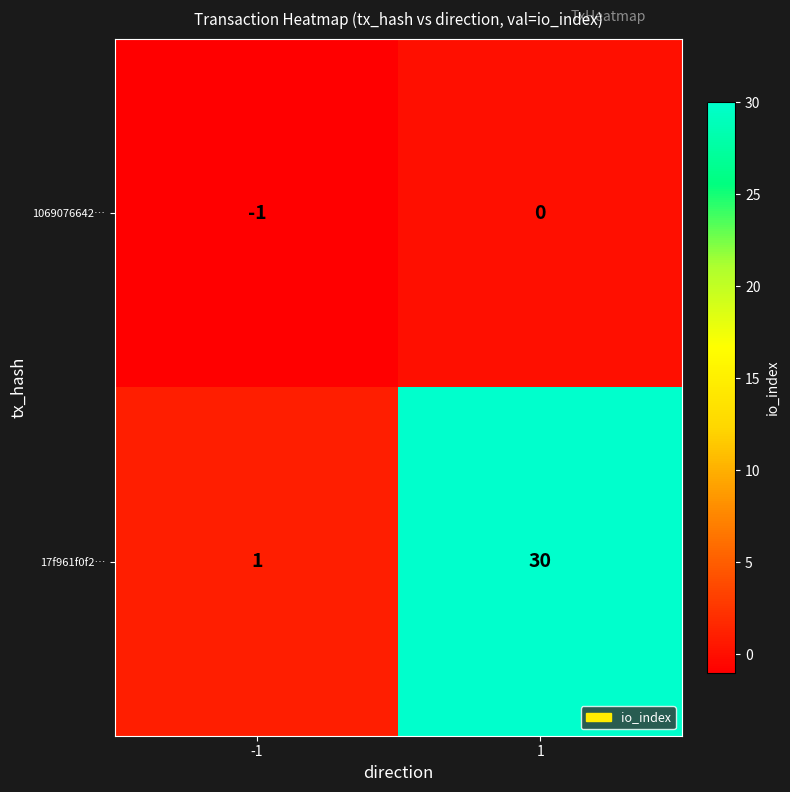

Reading left to right, extract all data points from this chart.

1069076642…: -1	0
17f961f0f2…: 1	30